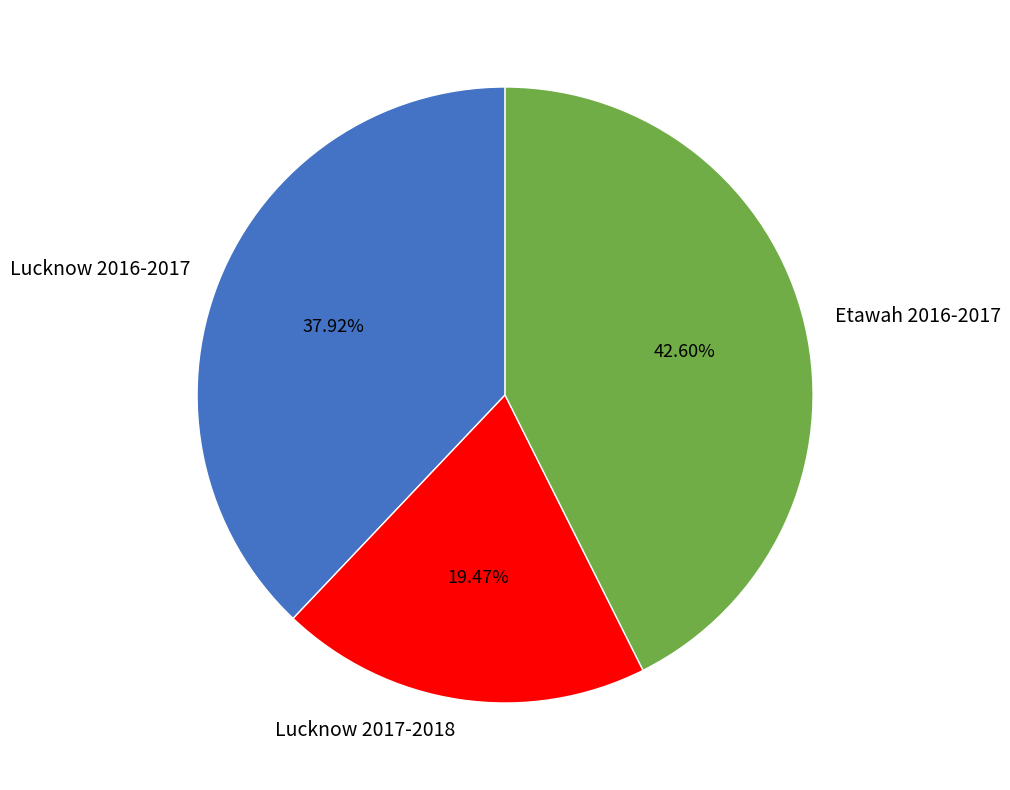

What percentage is the Lucknow 2017-2018 slice, to the nearest percent?

19%